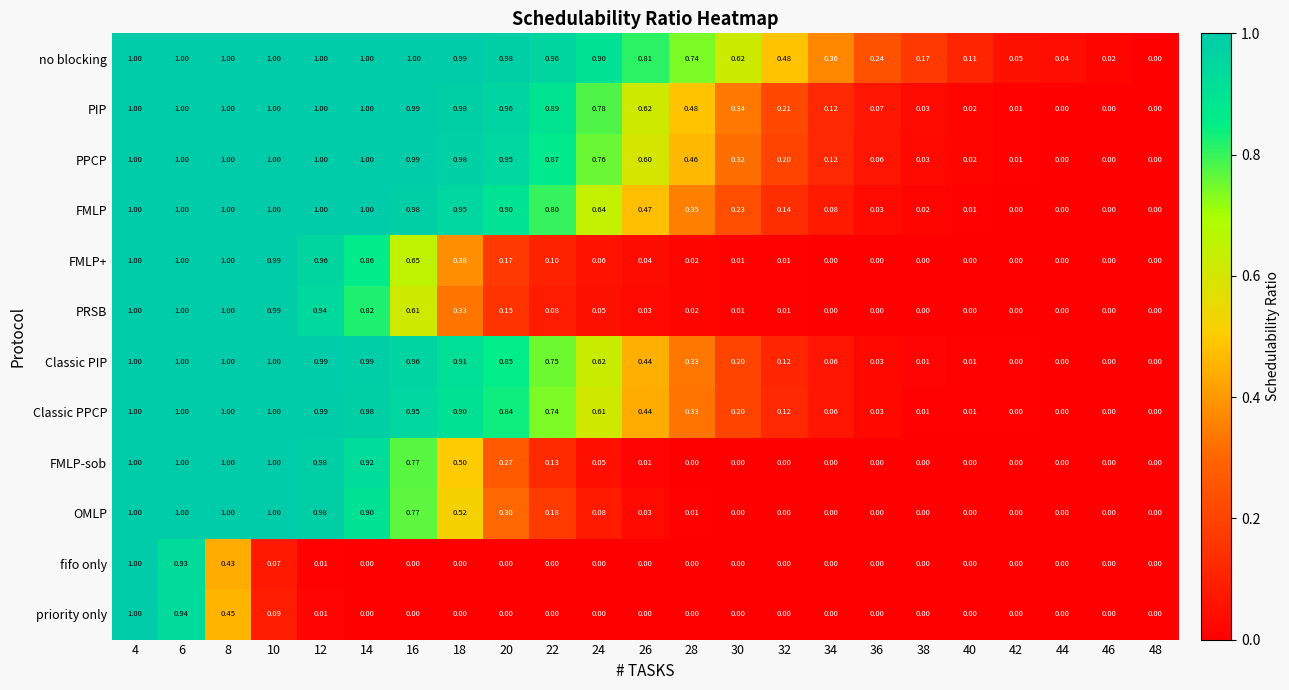

Which series changed the most between 30 and 48?

no blocking